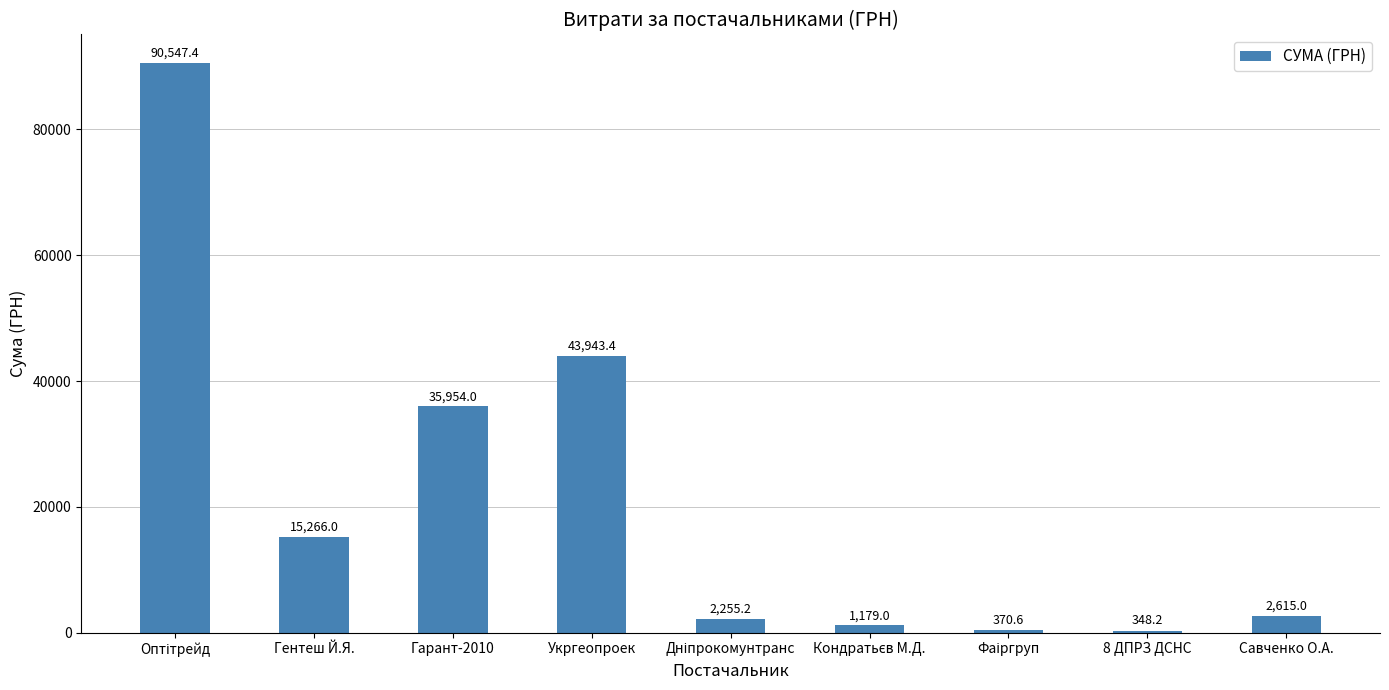

Read the value at Гарант-2010.

35954.0